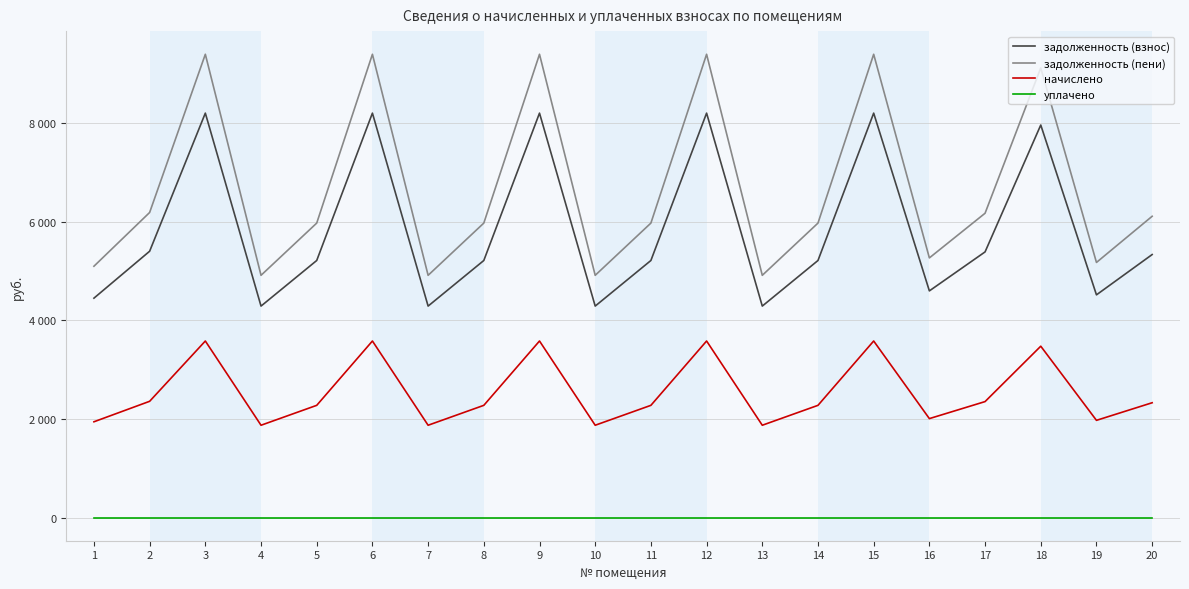

Which series has the widest spread of values?

задолженность (пени)